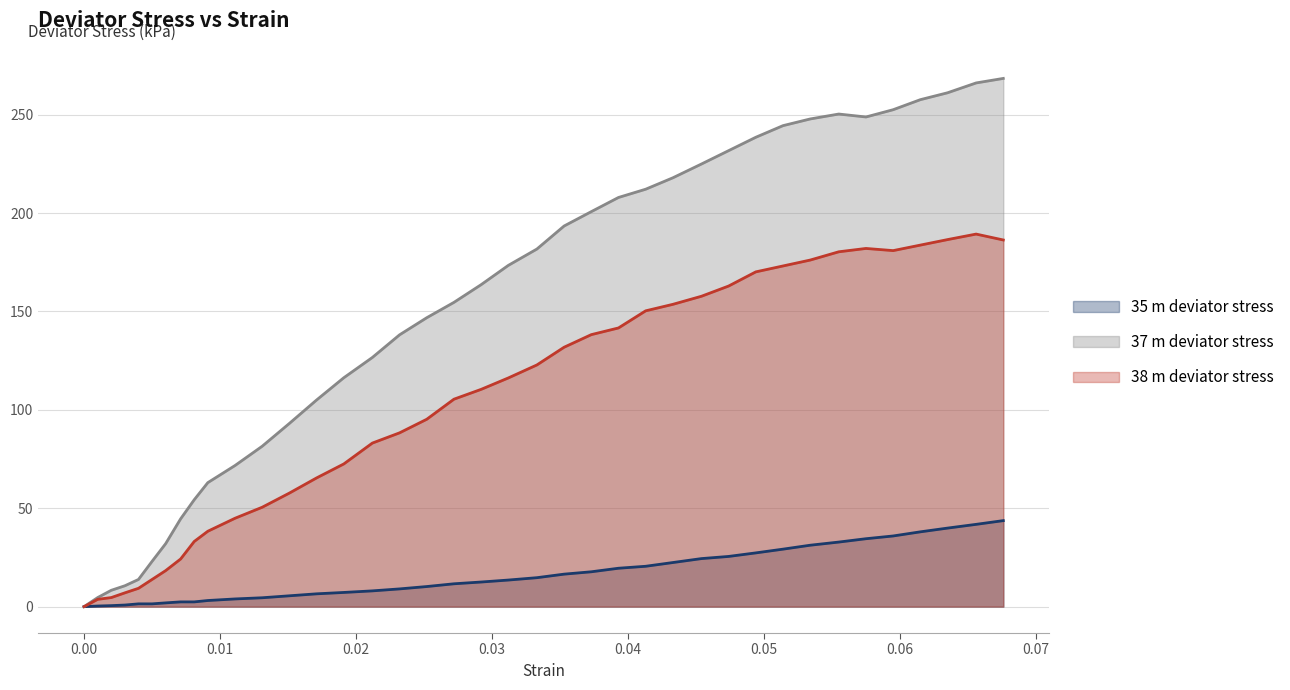

How many interior local peaks does the 38 m deviator stress series have?

2